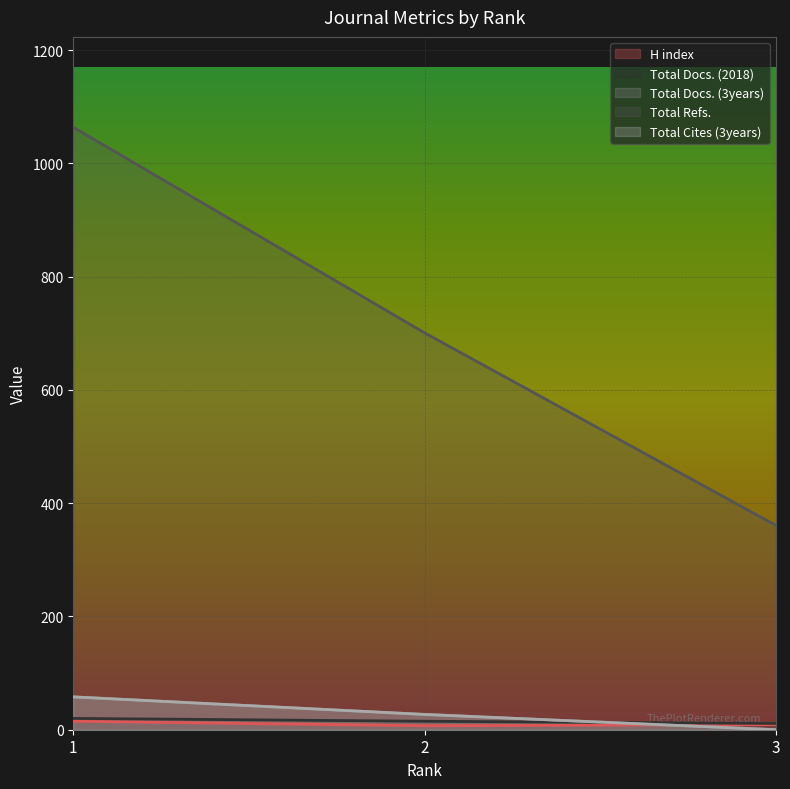

What is the value of the H index point at the 3rd from the left?

9